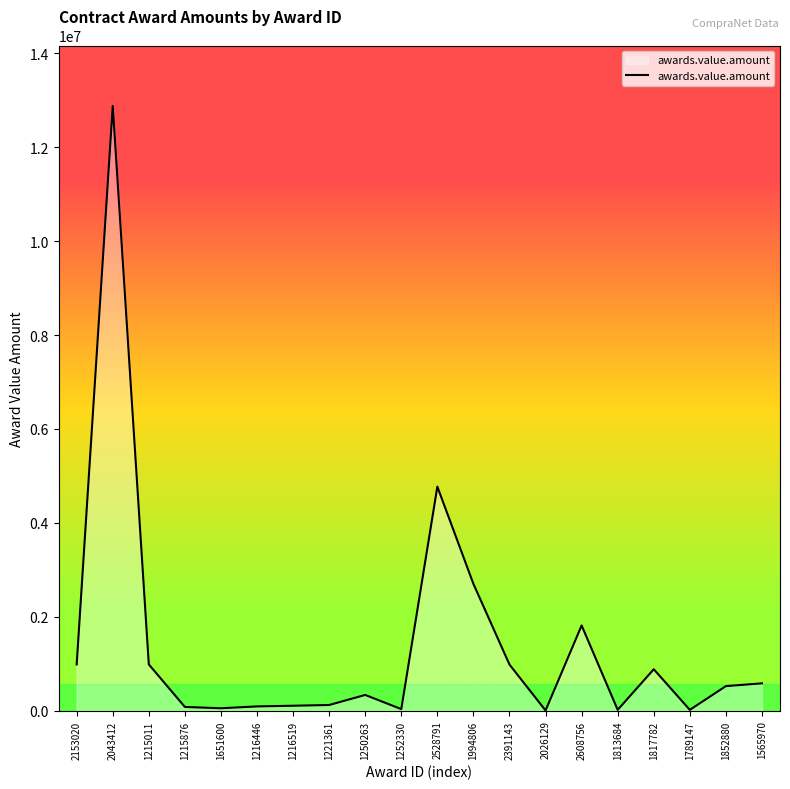

Is it true that the value at 1215011 is 985000.0?

True